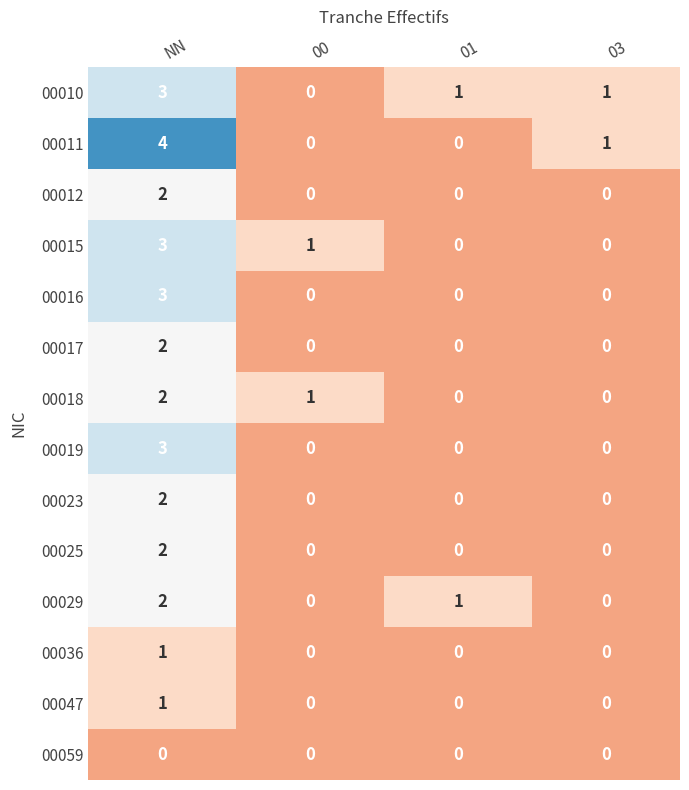

What is the total value across all series at 01?

2